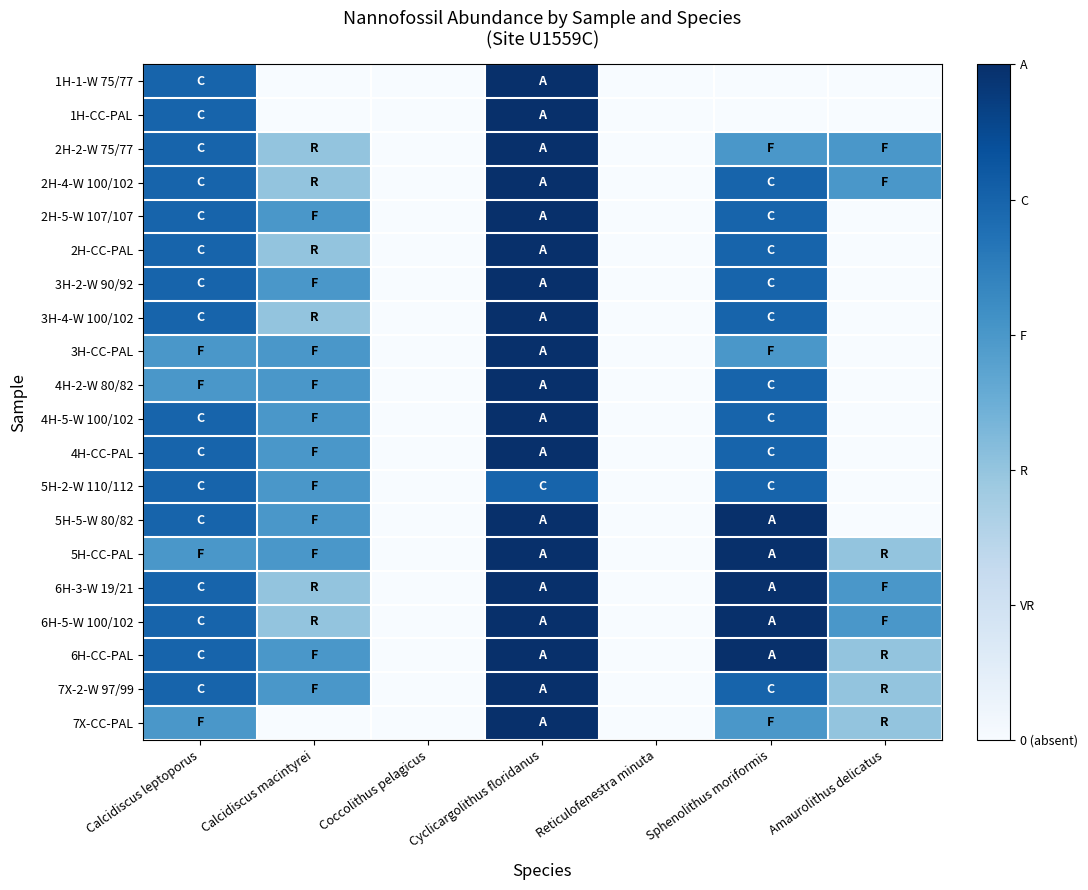

List the series in order of their peak value, highest first.

1H-1-W 75/77, 1H-CC-PAL, 2H-2-W 75/77, 2H-4-W 100/102, 2H-5-W 107/107, 2H-CC-PAL, 3H-2-W 90/92, 3H-4-W 100/102, 3H-CC-PAL, 4H-2-W 80/82, 4H-5-W 100/102, 4H-CC-PAL, 5H-5-W 80/82, 5H-CC-PAL, 6H-3-W 19/21, 6H-5-W 100/102, 6H-CC-PAL, 7X-2-W 97/99, 7X-CC-PAL, 5H-2-W 110/112